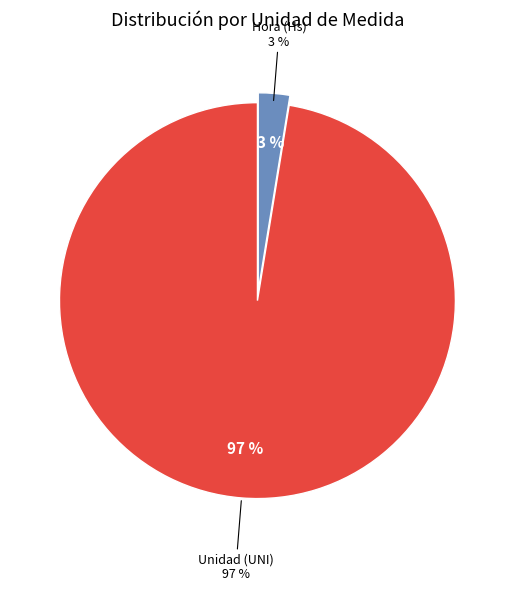

Which category has the smallest portion of the pie?

Hora